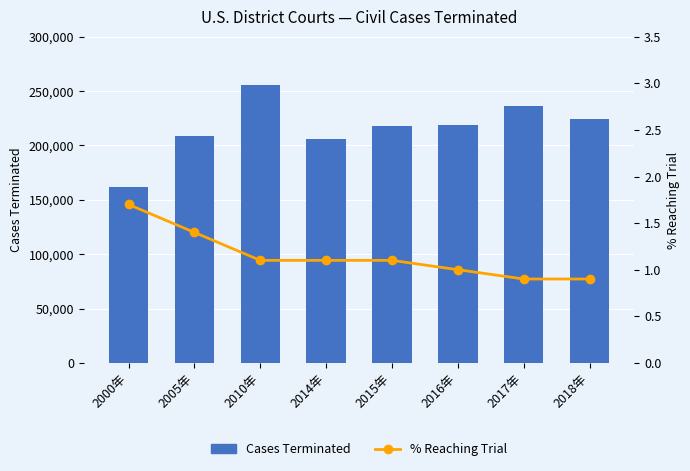

Which series changed the most between 2010年 and 2018年?

Cases Terminated